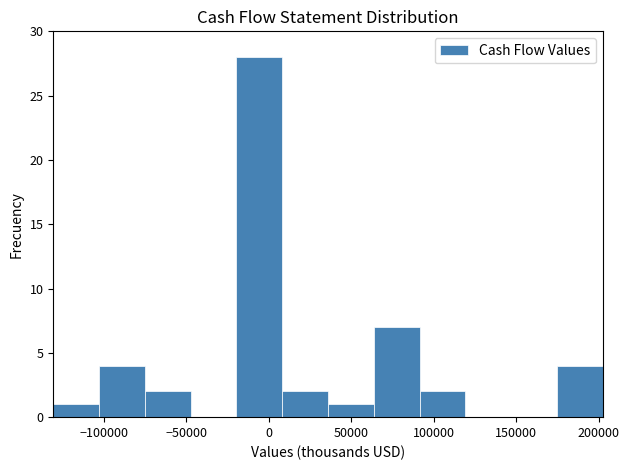

Reading left to right, transcribe this chart: for each bar, give the range it covers on the x-axis and its height. Neither the bar edges nor the heights are printed on the chart, so give them approximately, as read against the axes.

-130000 to -105000: 1
-105000 to -75000: 4
-75000 to -45000: 2
-45000 to -20000: 0
-20000 to 10000: 28
10000 to 35000: 2
35000 to 65000: 1
65000 to 90000: 7
90000 to 120000: 2
120000 to 145000: 0
145000 to 175000: 0
175000 to 205000: 4